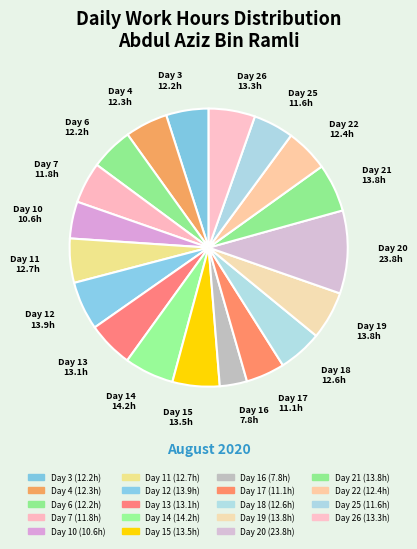

Approximately how many times larger is the value at Day 6 compared to Day 7?

1.0